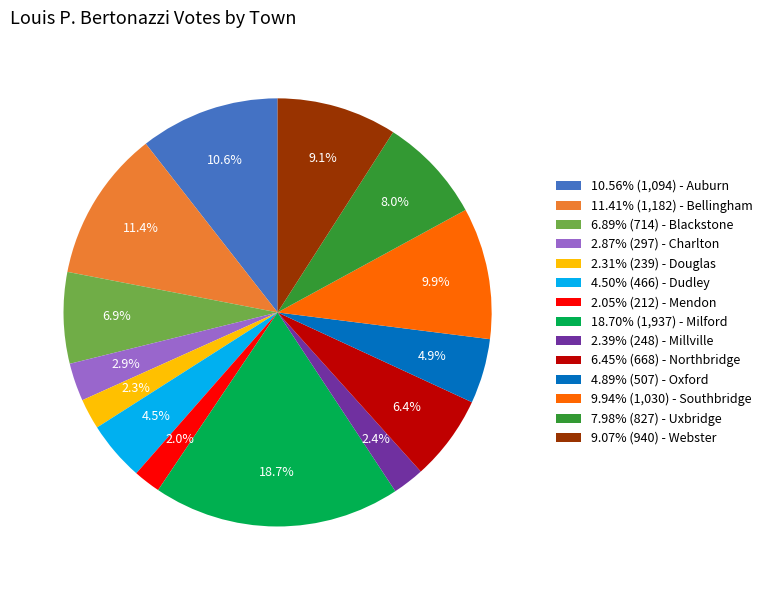

What portion of the pie excludes 4.89% (507) - Oxford?

95.1%